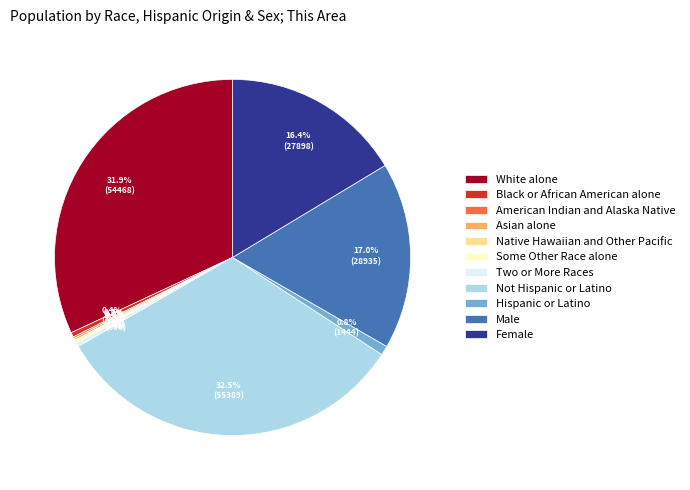

How much of the chart is everything except Female?

83.6%